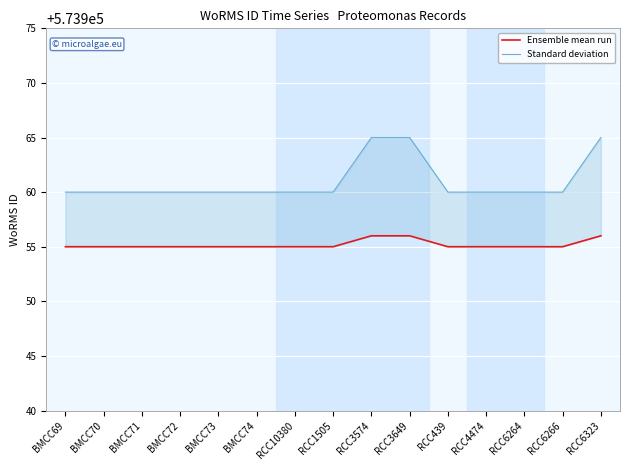

True or false: Ensemble mean run has more than 1 points higher than both neighbors.

False